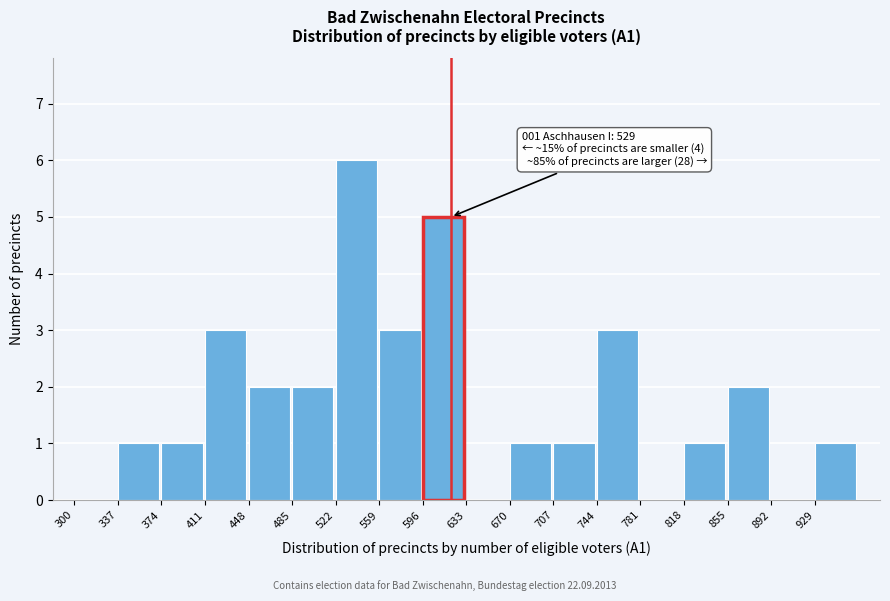

Which range on the x-axis has the tallest bar?

522 to 559